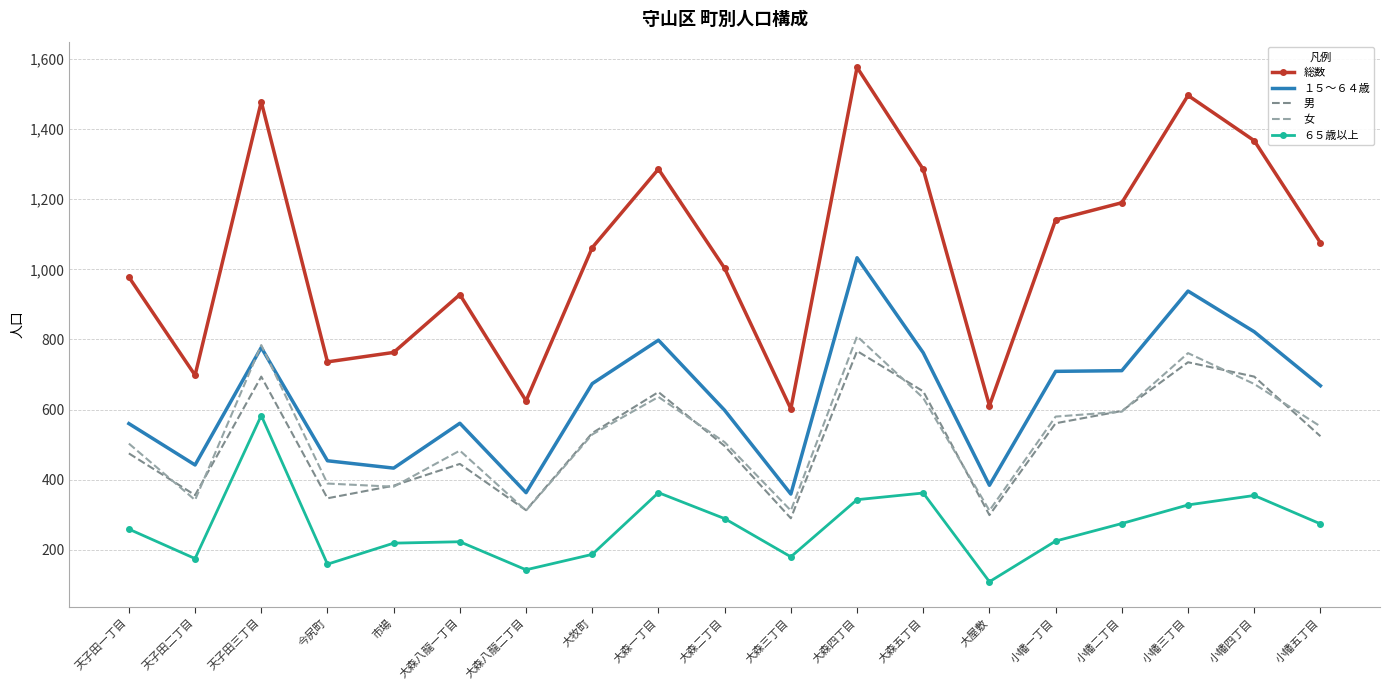

True or false: 総数 and 女 intersect in this chart.

False